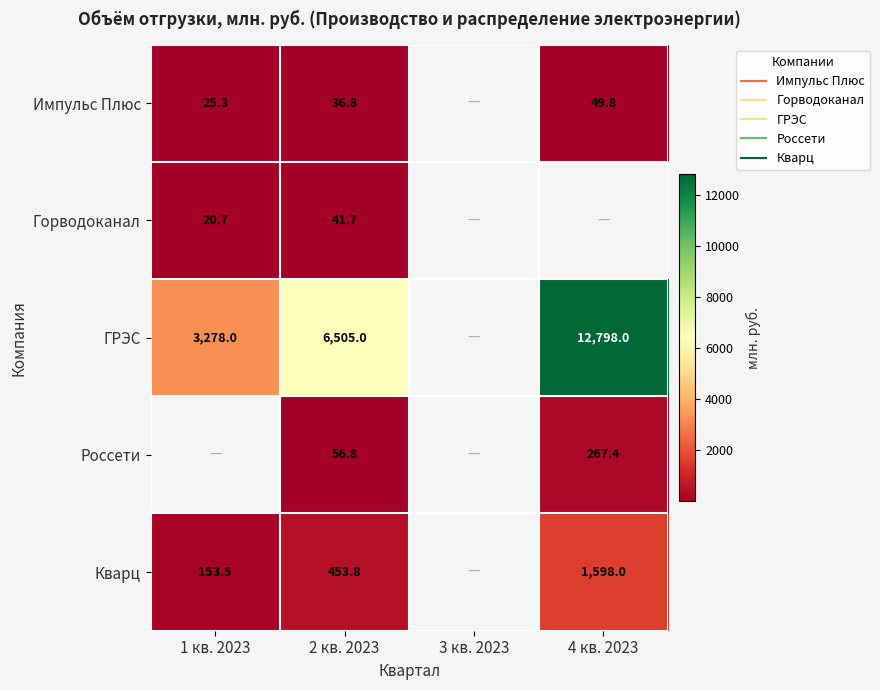

How many data points does each series have?

4